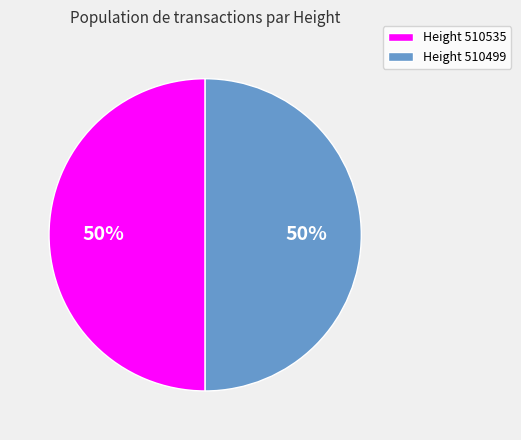

How many slices are in this pie chart?

2